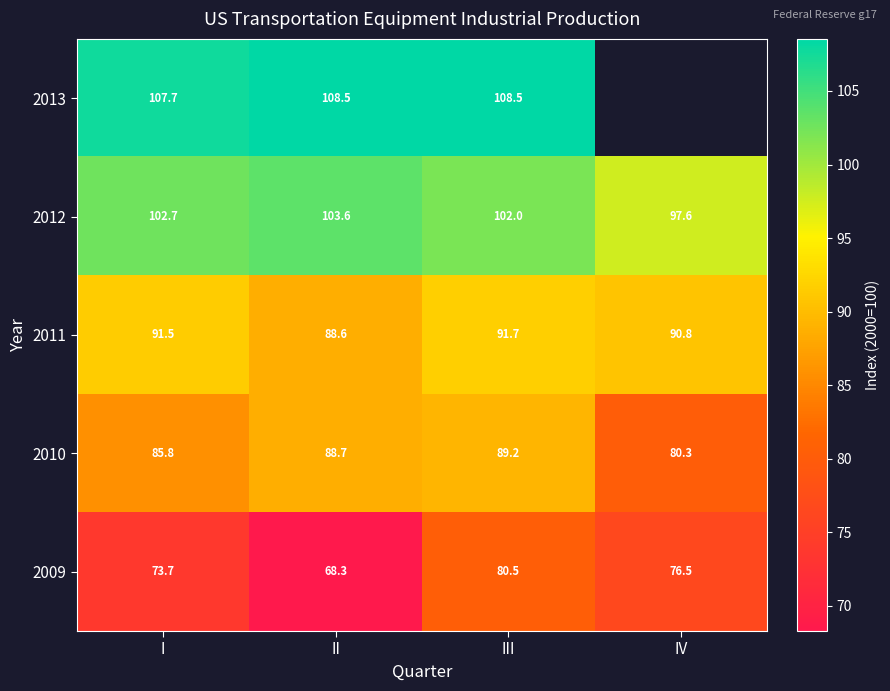

What is the approximate value of 2009 at II?

68.3